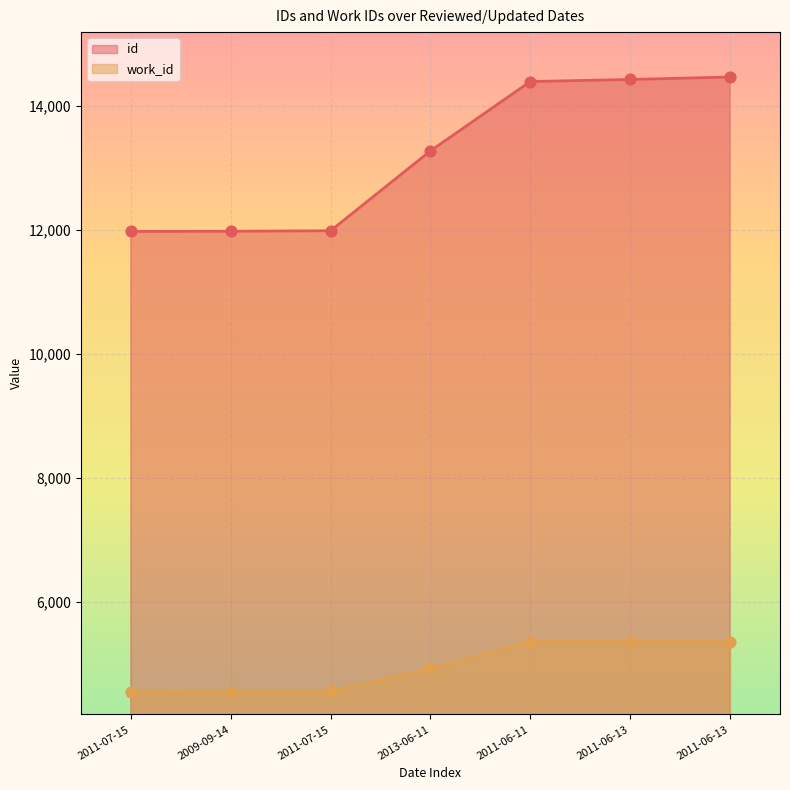

Which series reaches the minimum Y coordinate?

work_id